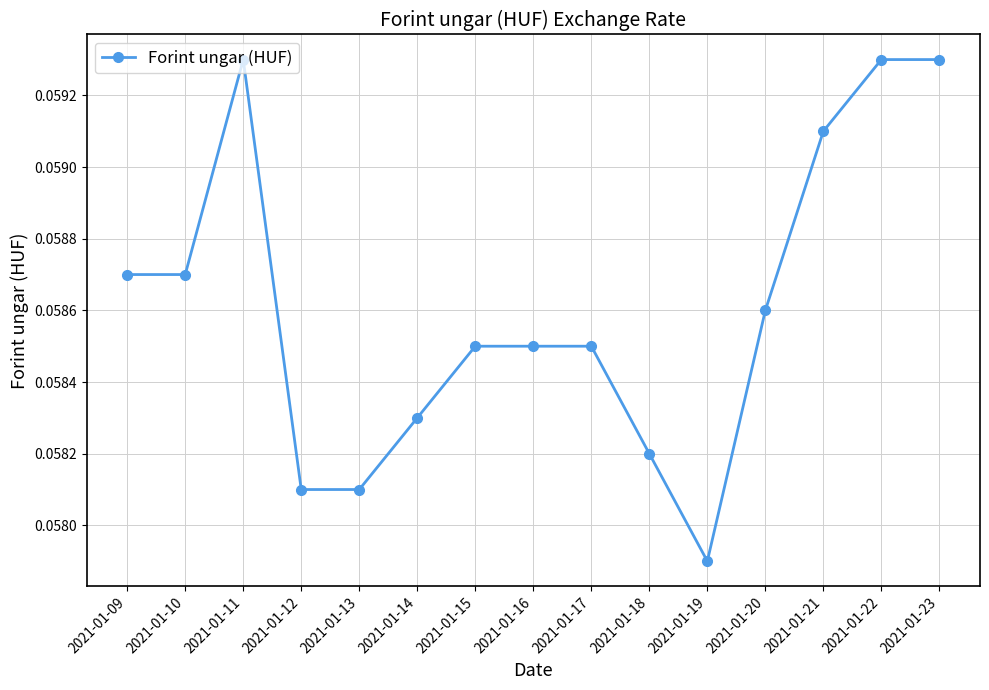

How many lines are shown in the chart?

1